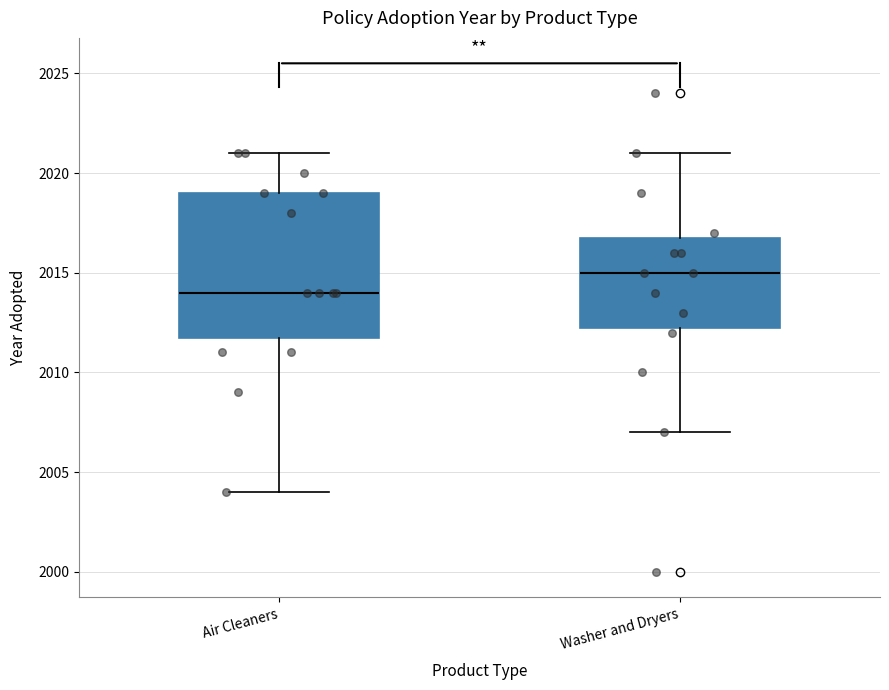

Which box is the tallest, from its lower edge to its upper edge?

Air Cleaners